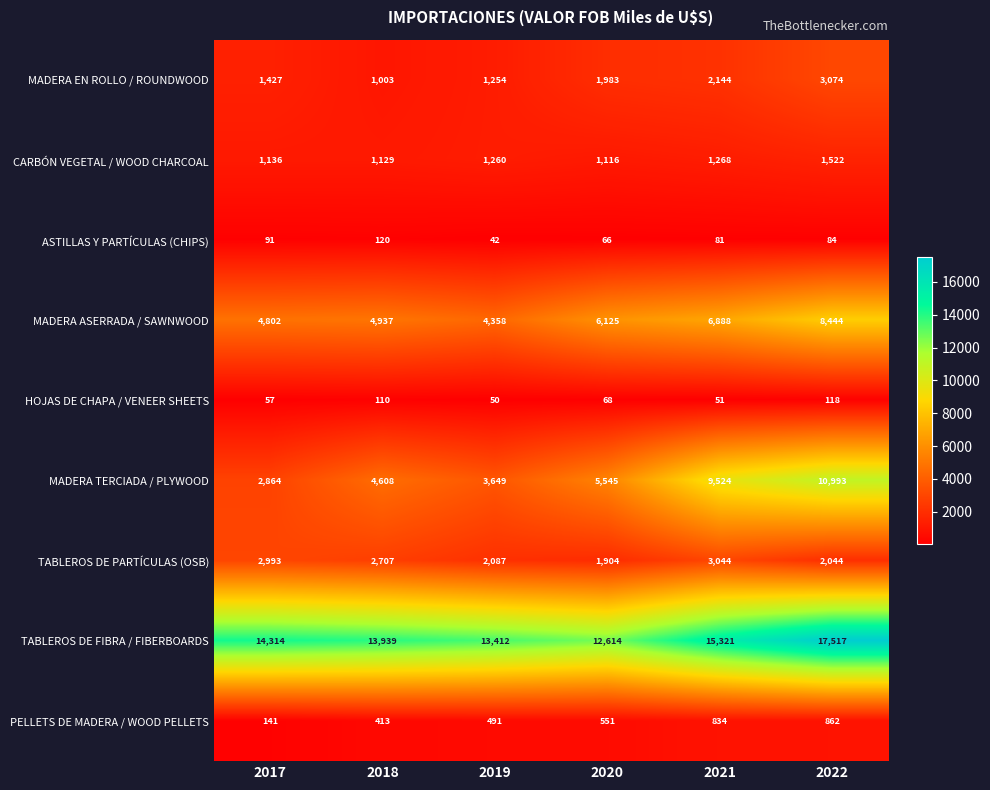

What is the spread (max minus min) of values at 2018?

13829